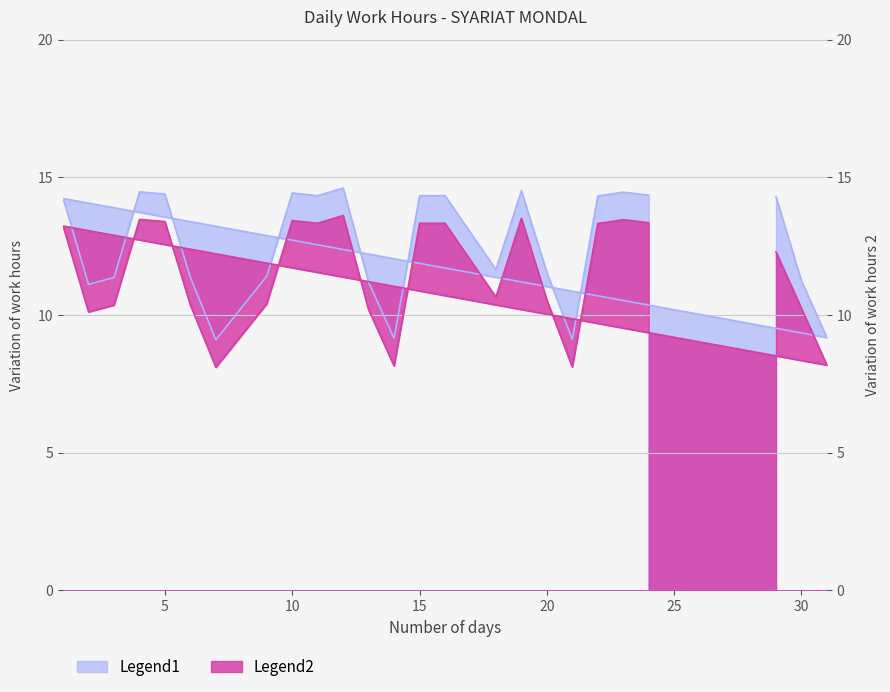

What is the highest value of the Legend1 series?

14.6